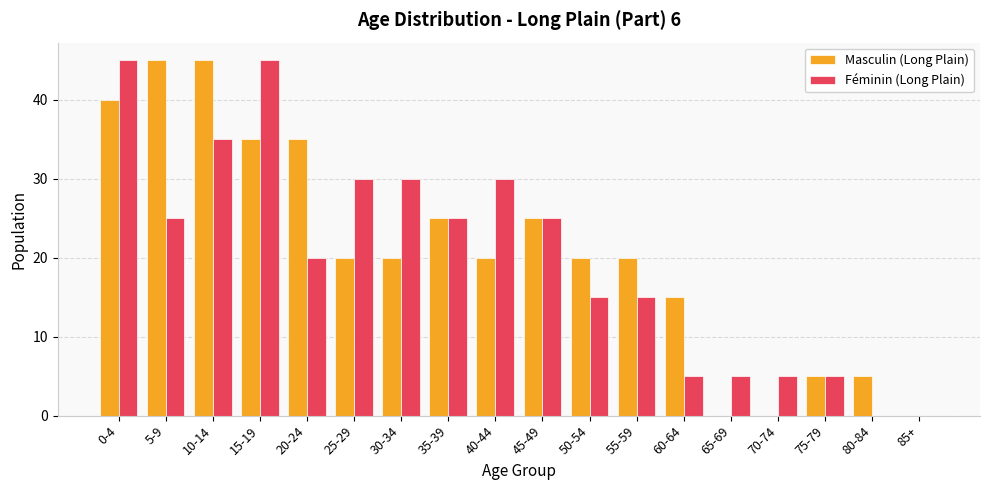

True or false: Masculin (Long Plain) has a value of 71 at 0-4.

False